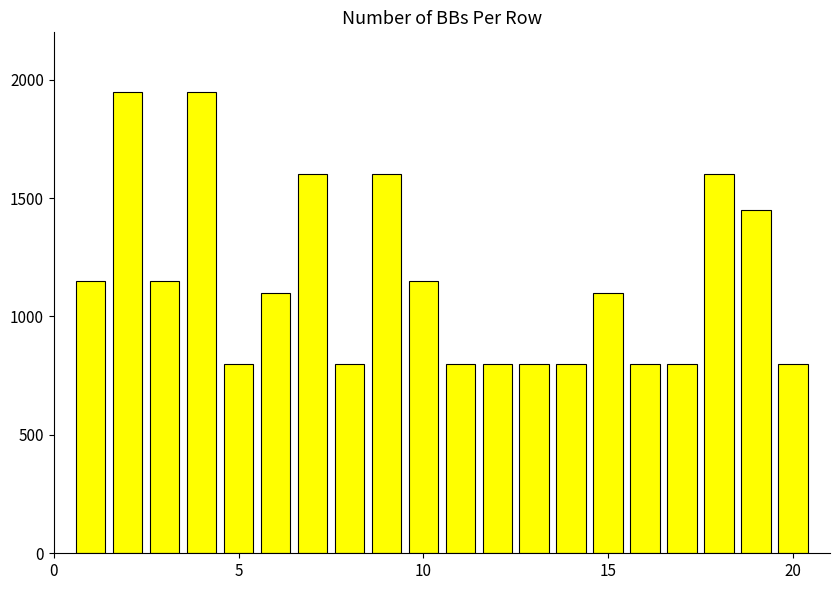

What is the average value?

1150